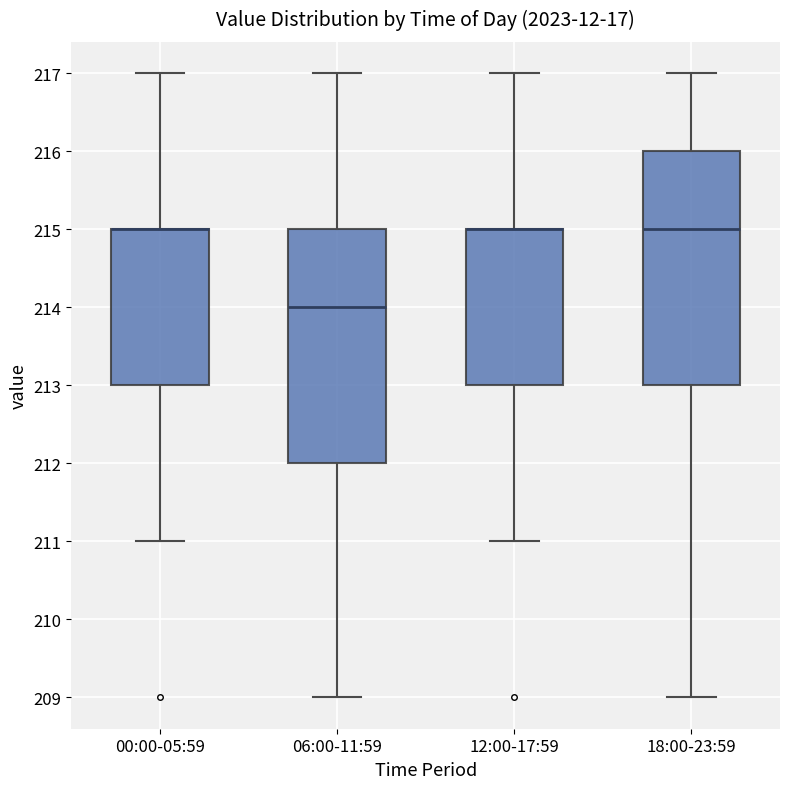

Reading left to right, transcribe this box plot: for each box, give where its median line is, the range the box spans, and where its two whiskers end, as read against the y-axis. The values are not printed on the chart, so give them approximately, as read against the axis.

00:00-05:59: median 215 (drawn on the box's upper edge), box 213 to 215, whiskers 211 to 217
06:00-11:59: median 214, box 212 to 215, whiskers 209 to 217
12:00-17:59: median 215 (drawn on the box's upper edge), box 213 to 215, whiskers 211 to 217
18:00-23:59: median 215, box 213 to 216, whiskers 209 to 217